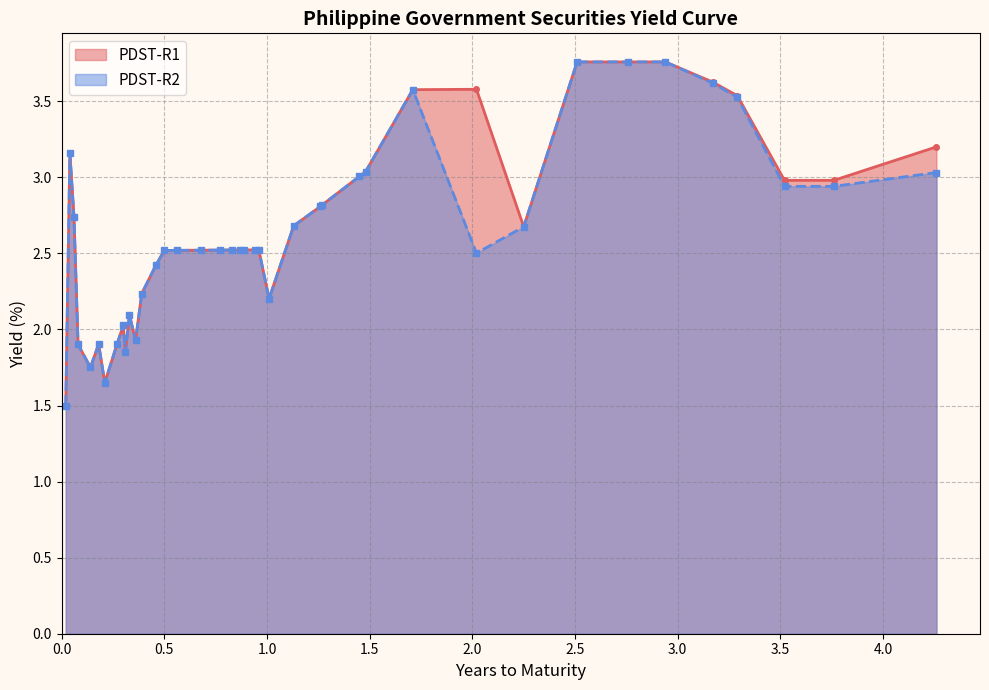

What is the minimum value shown in the chart?

1.5